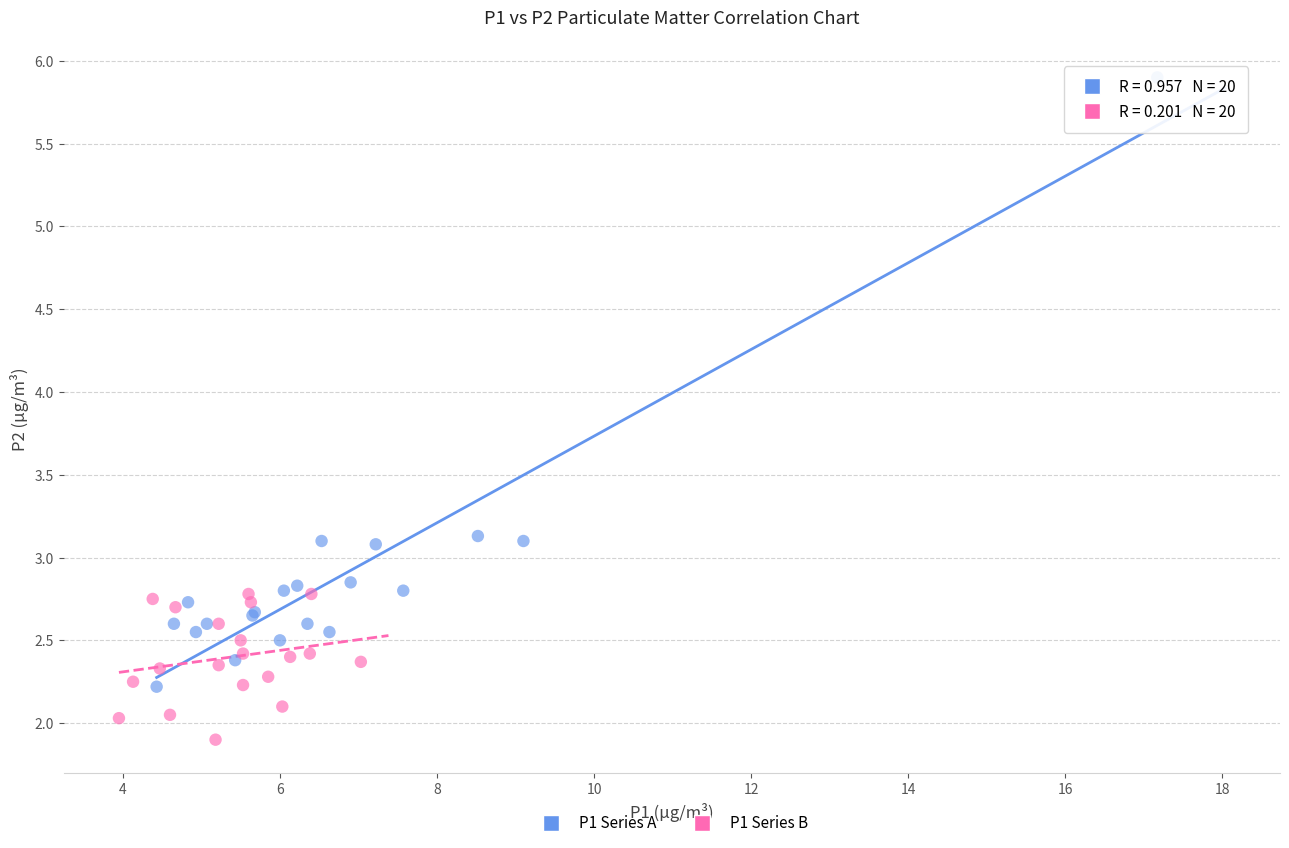

What are all the series names shown in the legend?

P1 Series A, P1 Series B